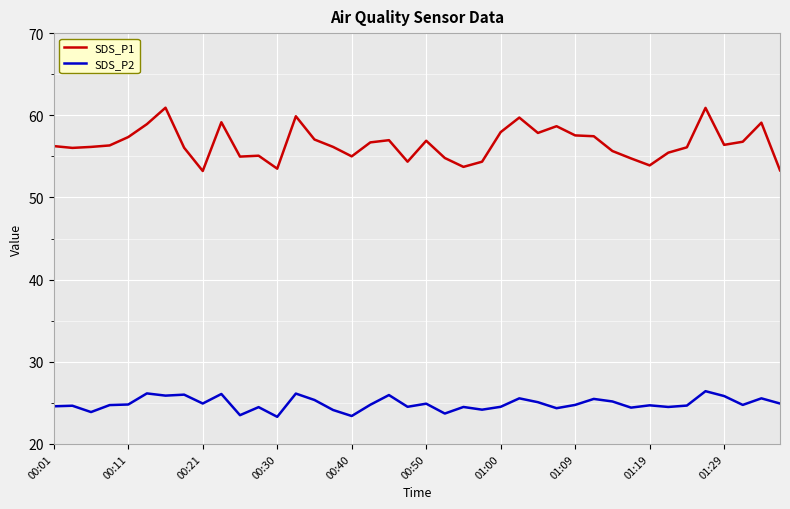

How many series are shown in this chart?

2